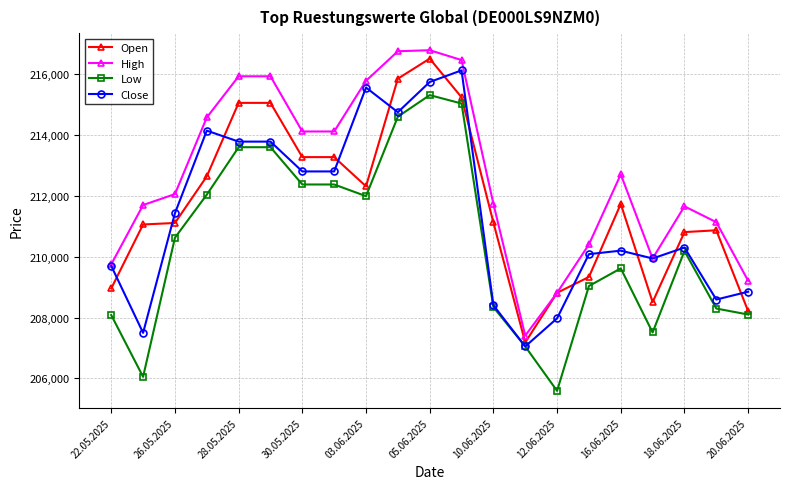

What is the value of the Open point at the 14th from the left?

207181